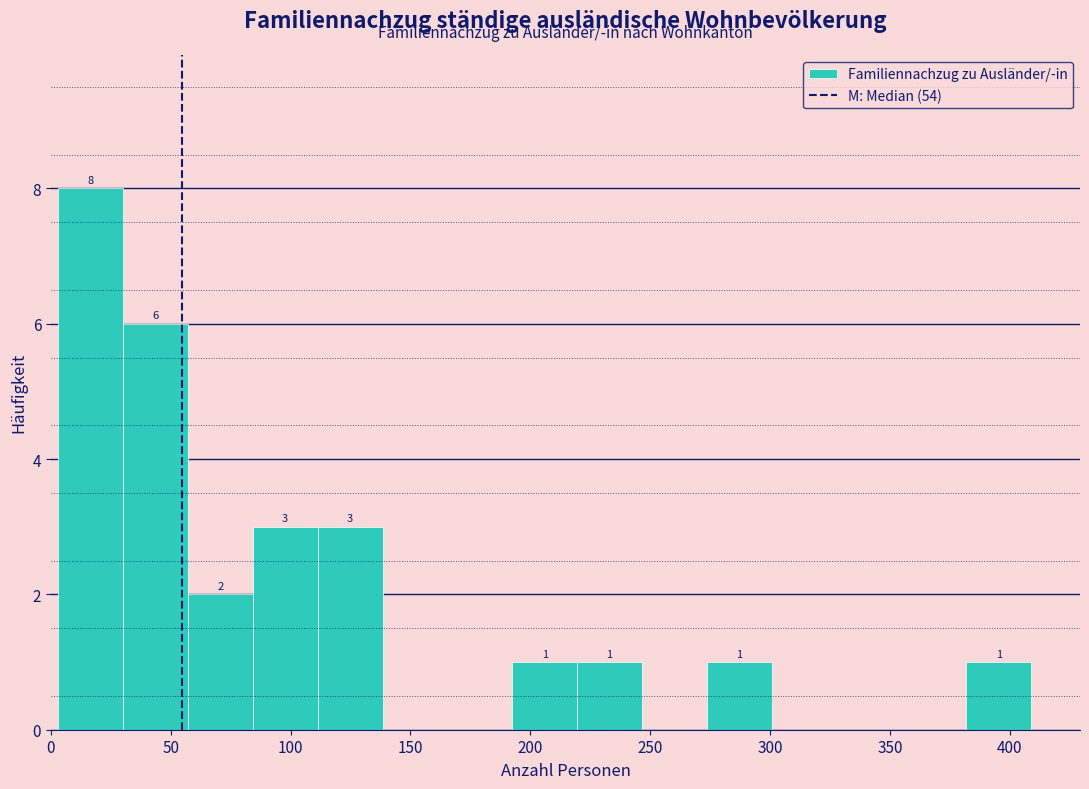

Over which range of the x-axis is the bar tallest?

5 to 30